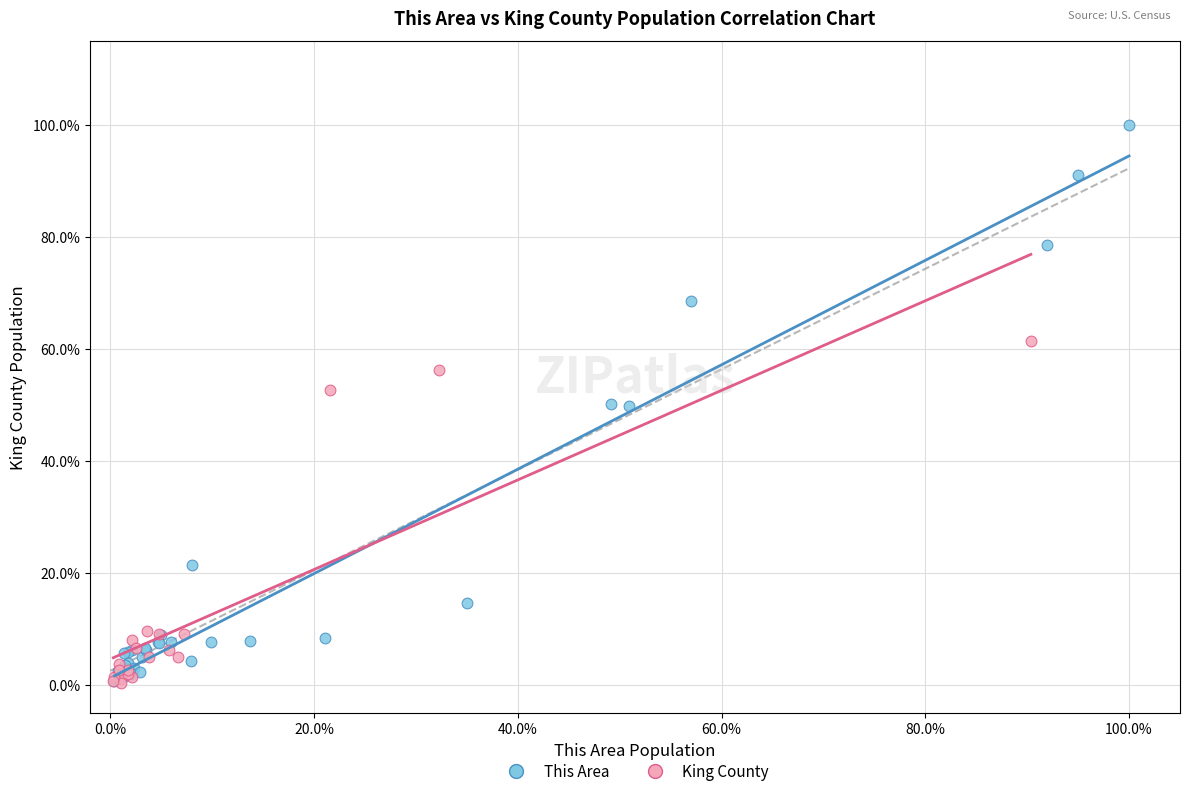

What are all the series names shown in the legend?

This Area, King County